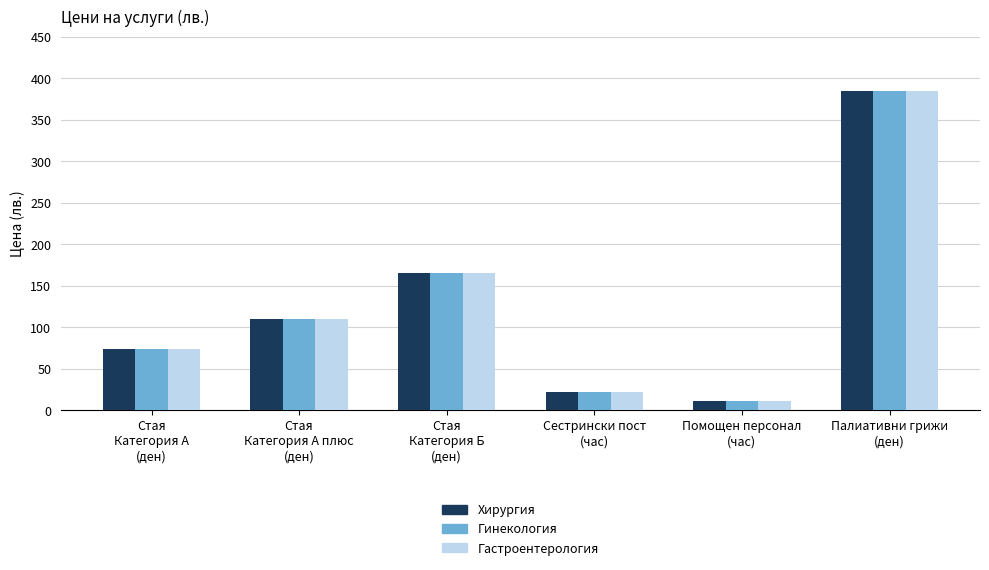

Count the number of data series in this chart.

3